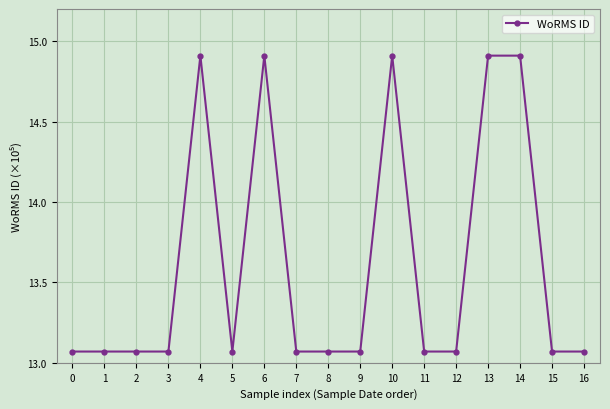

True or false: the data has more than 0 interior local peaks.

True